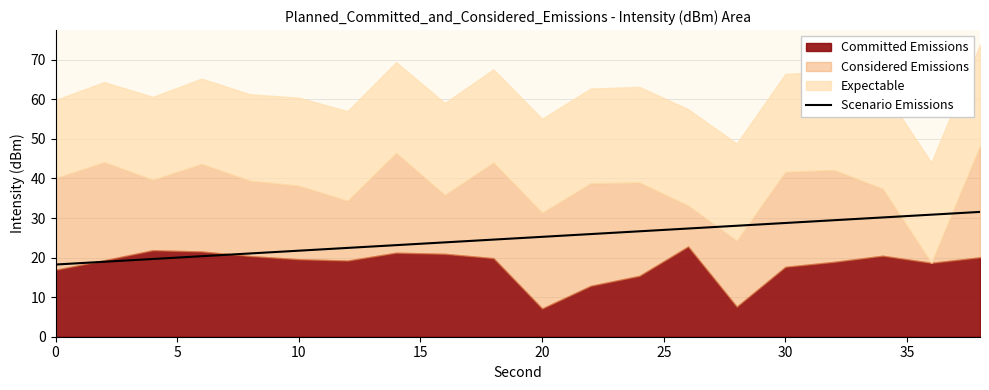

True or false: Scenario Emissions has a value of 15.8 at 20.

False